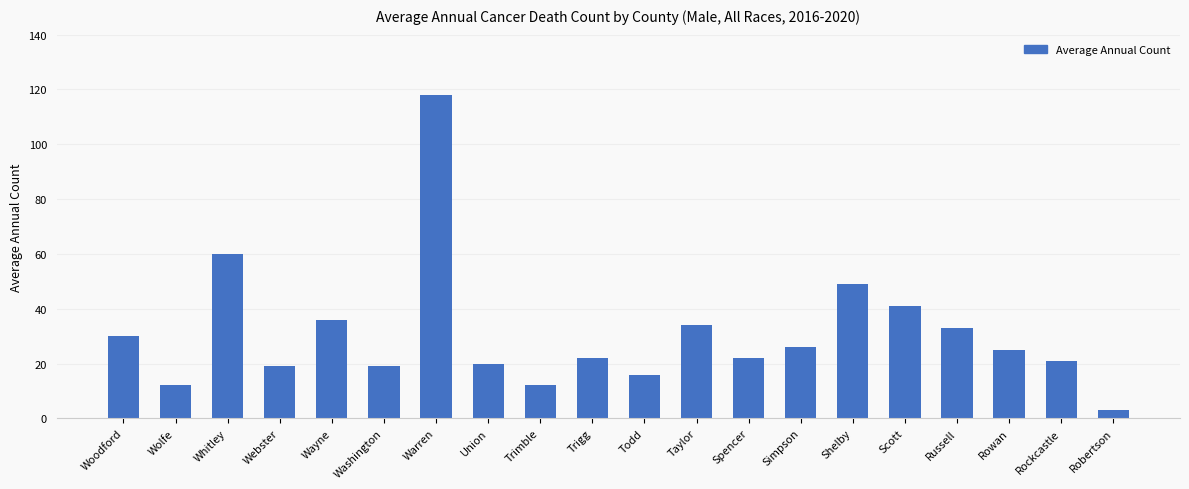

Is it true that the value at Wolfe is 12?

True